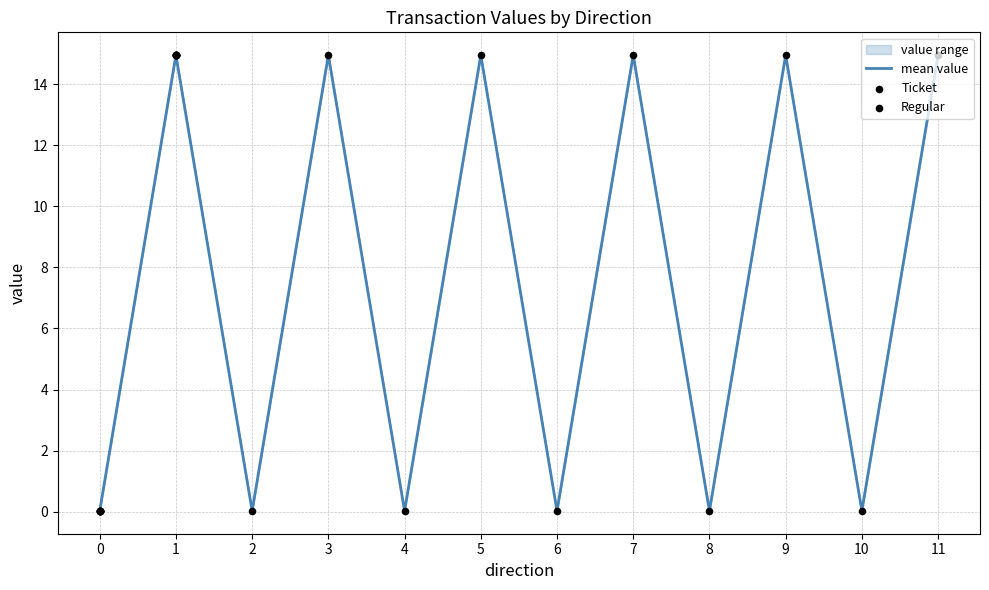

The chart shows a value of 14.9 at 7. True or false?

True